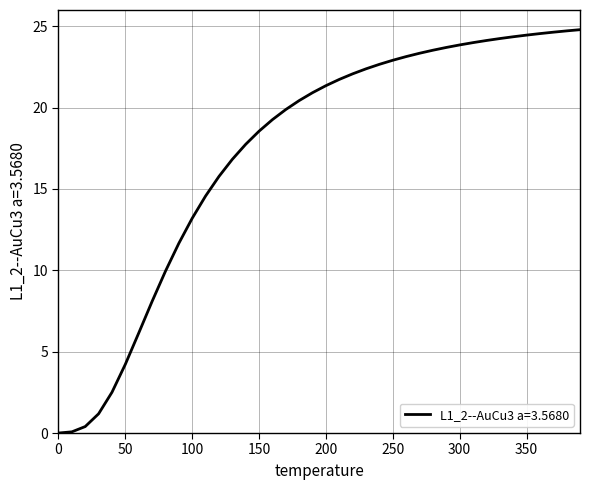

What is the difference between the maximum and minimum values?

24.8